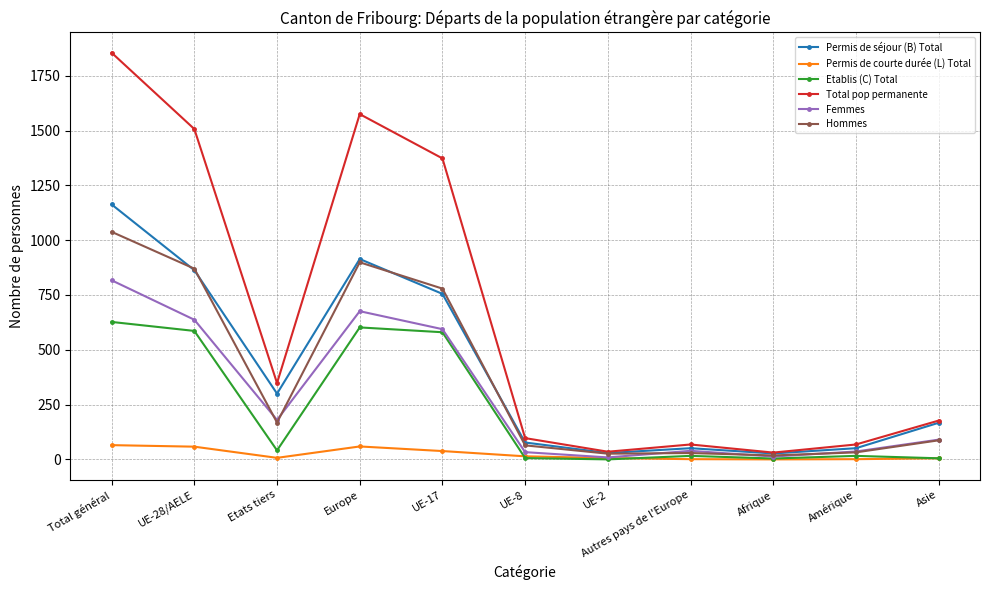

At how many categories does at least one series exceed 773?

4